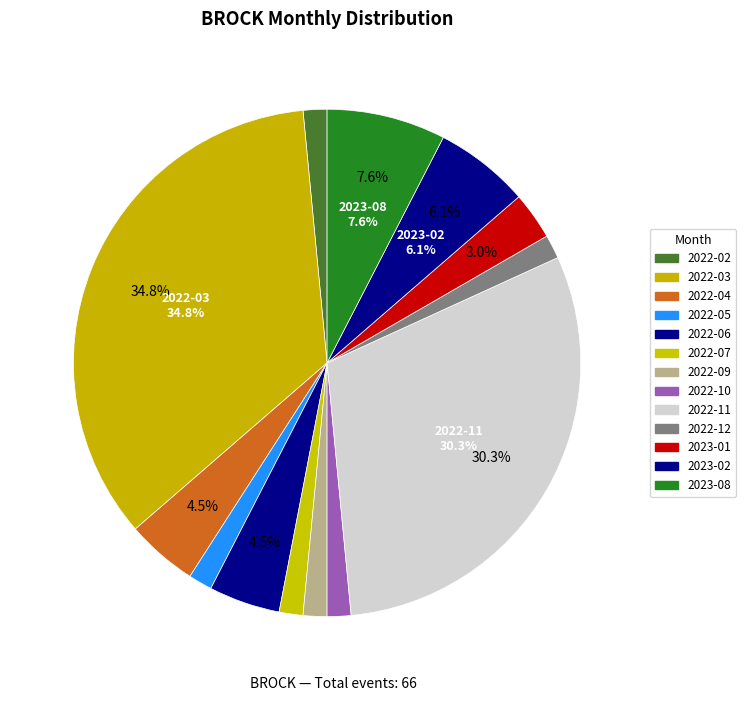

Approximately how many times larger is the value at 2022-05 compared to 2023-08?

0.2